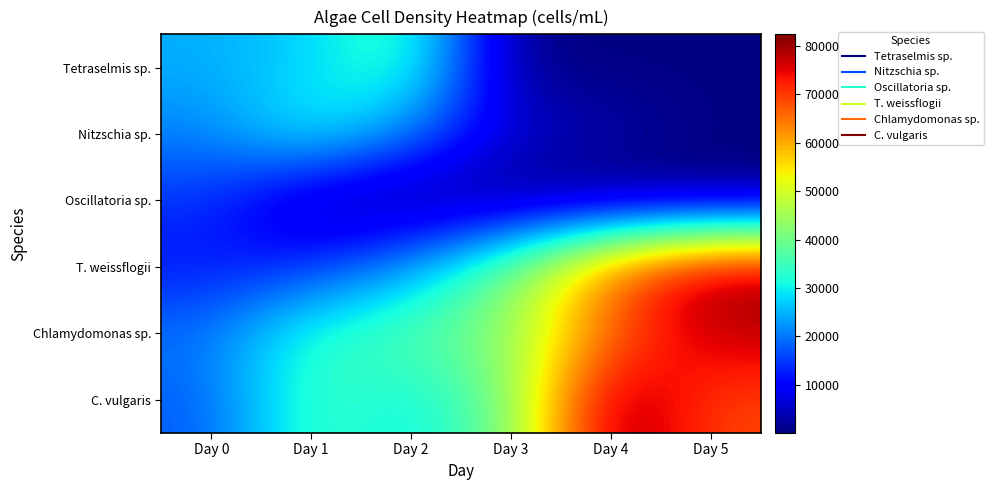

What is the total value across all series at Day 3?

131760